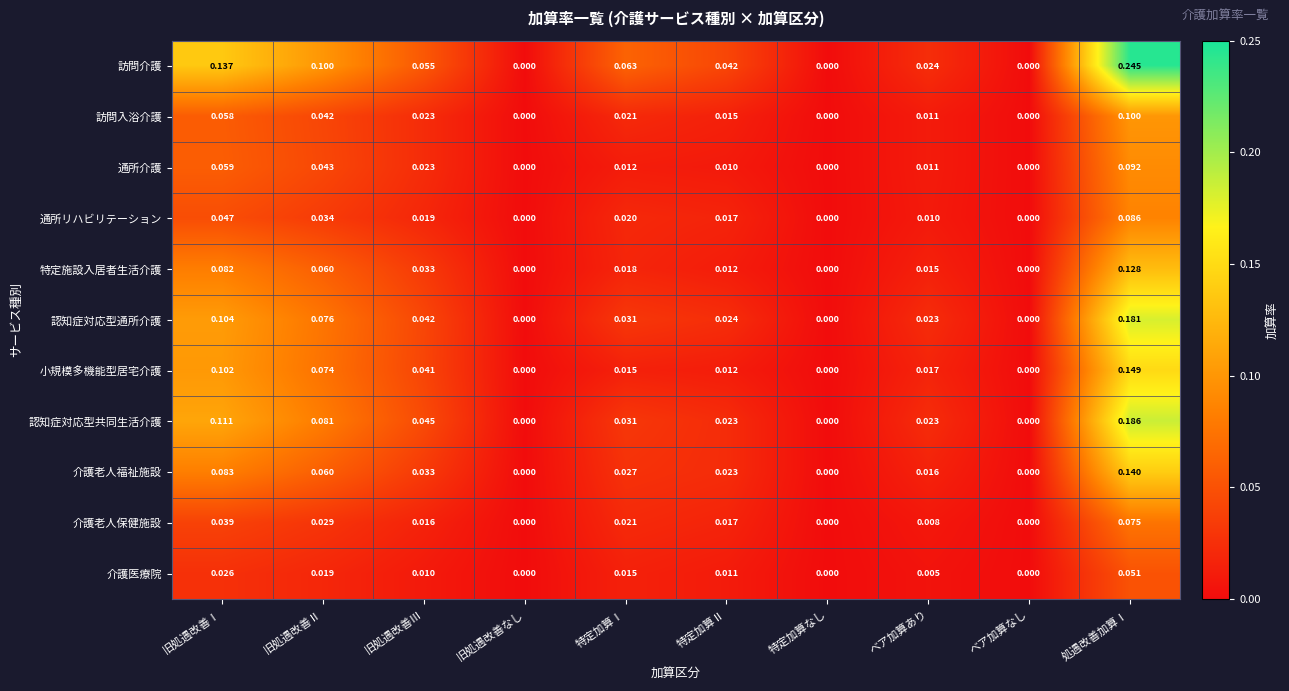

Which series has the largest range (max minus min)?

訪問介護